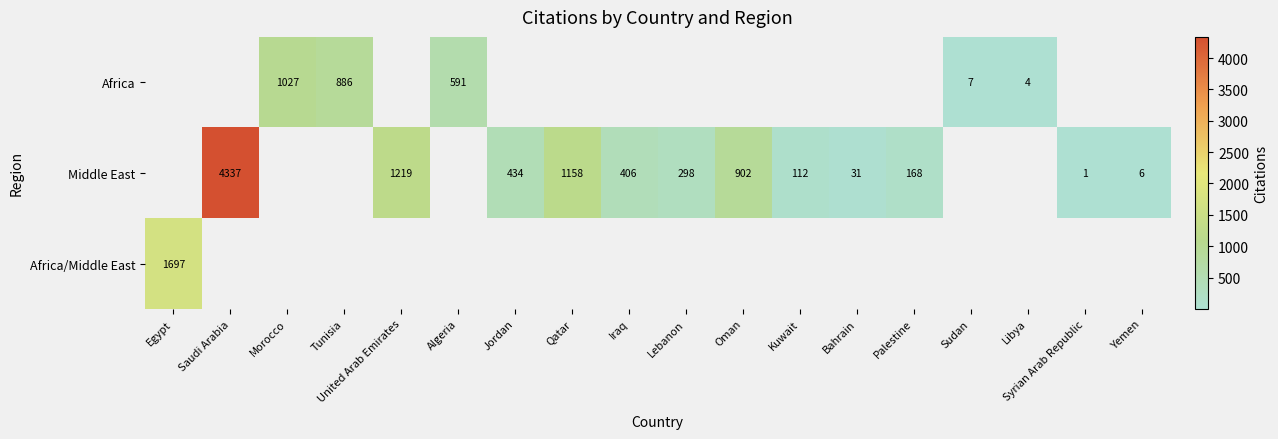

The Middle East series shows 310 at United Arab Emirates. True or false?

False